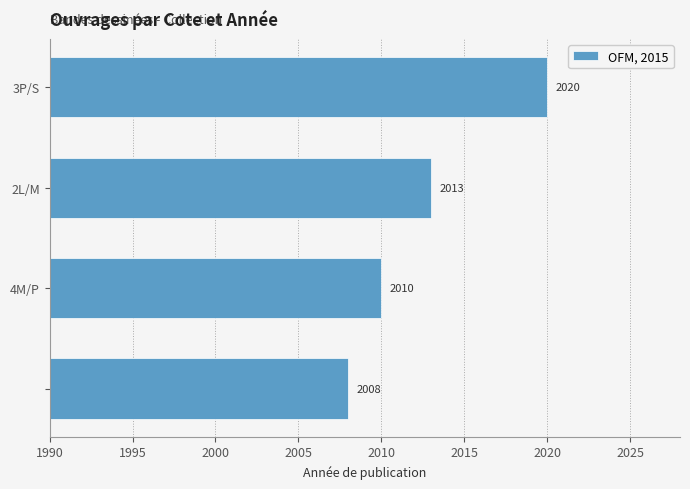

What is the difference between the maximum and minimum values?

12